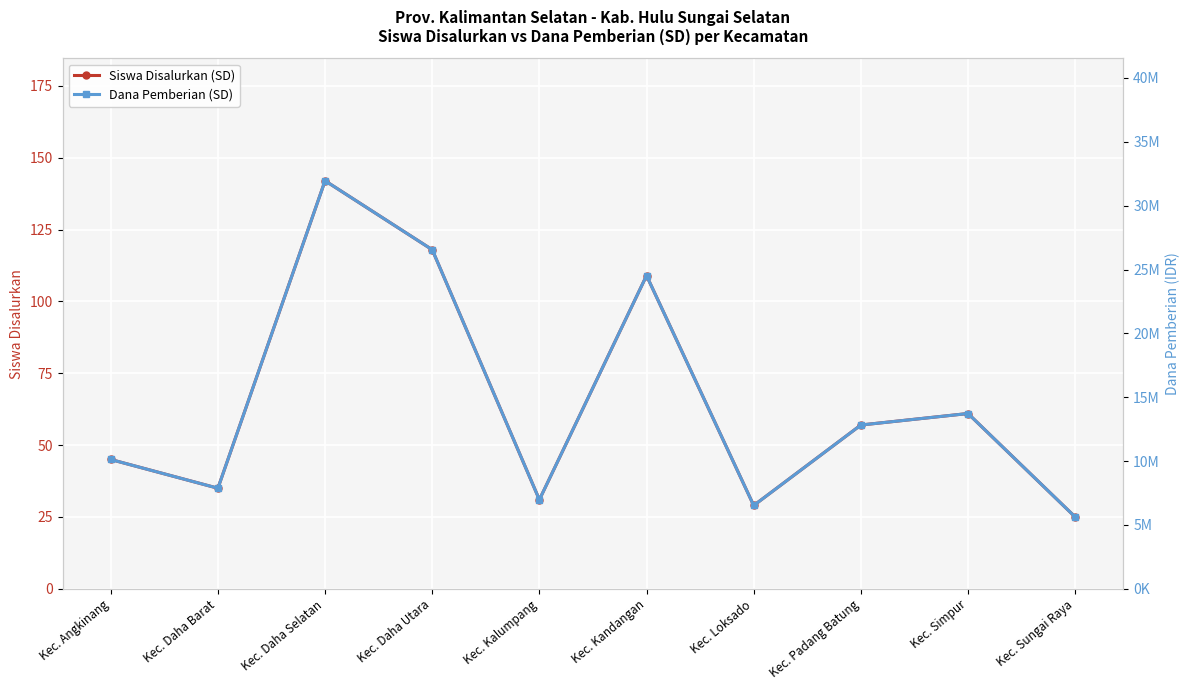

Which series has the largest range (max minus min)?

Dana Pemberian (SD)